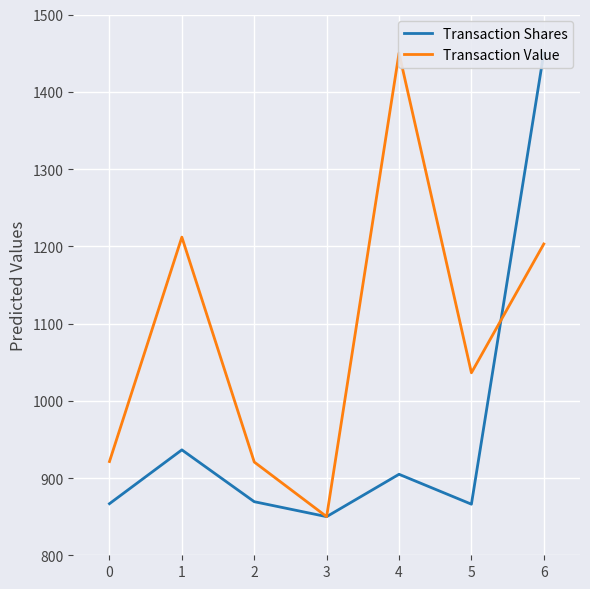

Which series has the widest spread of values?

Transaction Shares